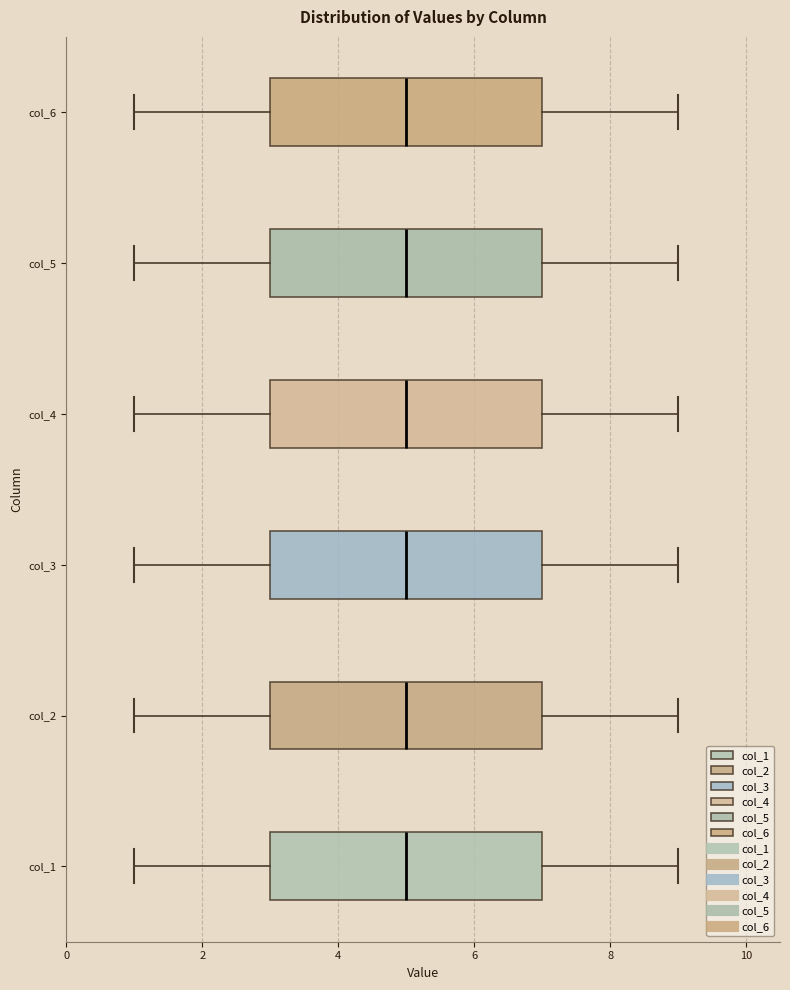

Where does the right whisker of the box for col_4 end on the x-axis? The values are not printed on the chart, so give them approximately, as read against the axis.

9